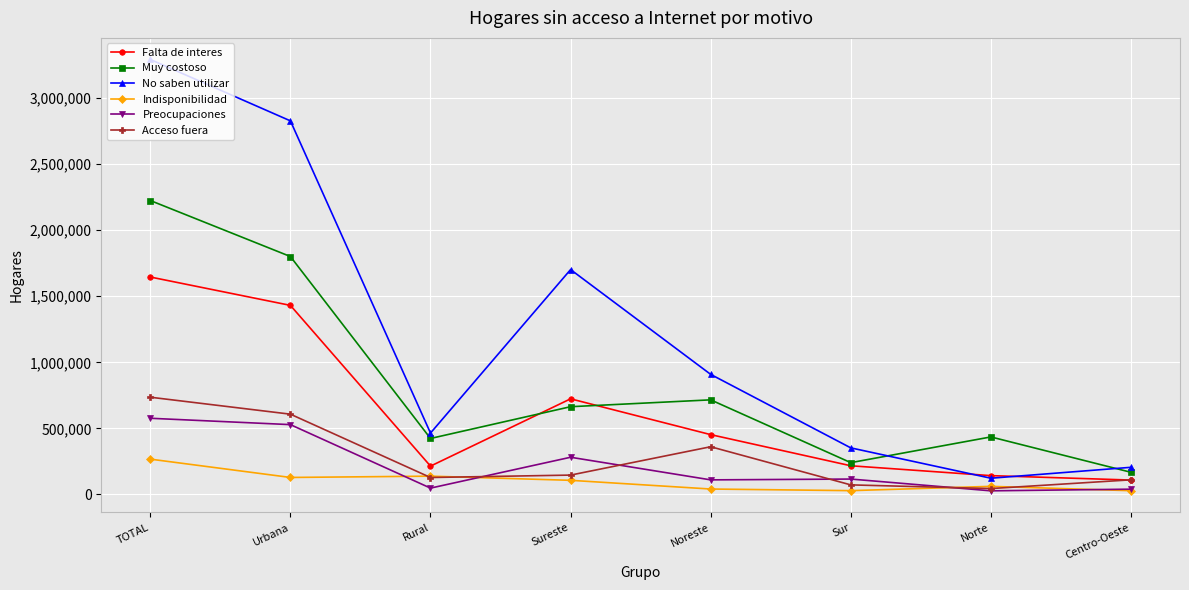

How many distinct data groups are displayed?

6